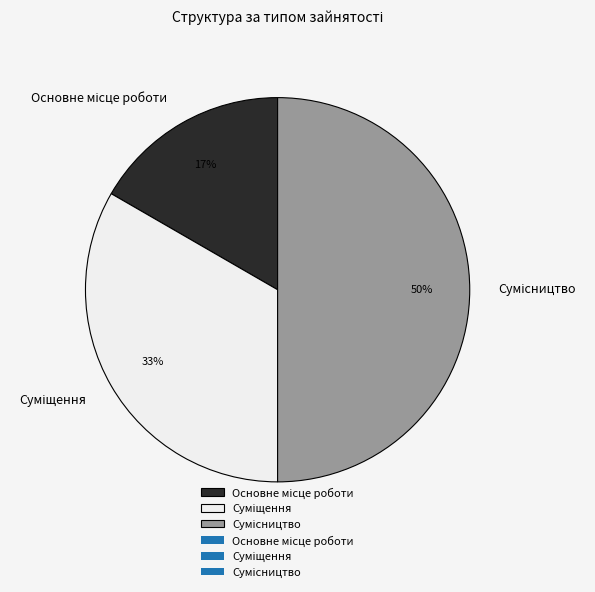

To the nearest percent, what is the difference between the largest and smallest slice percentages?

33%